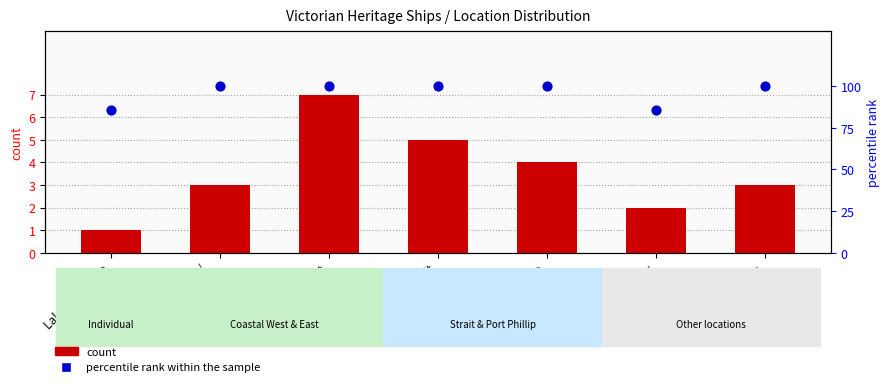

Which series reaches the maximum Y coordinate?

percentile rank within the sample